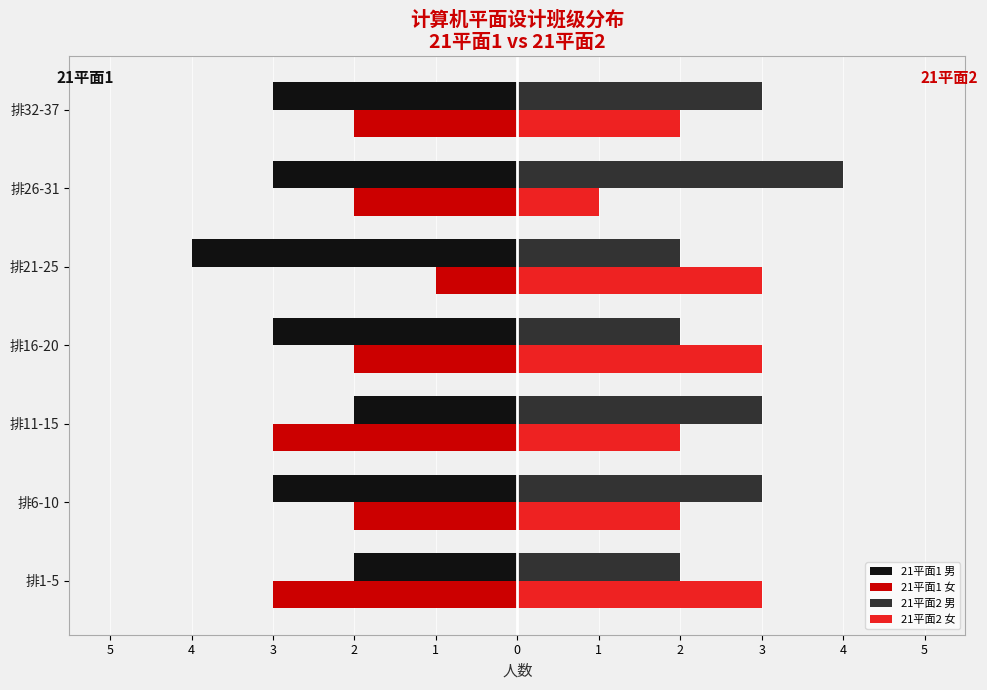

What are all the series names shown in the legend?

21平面1 男, 21平面1 女, 21平面2 男, 21平面2 女